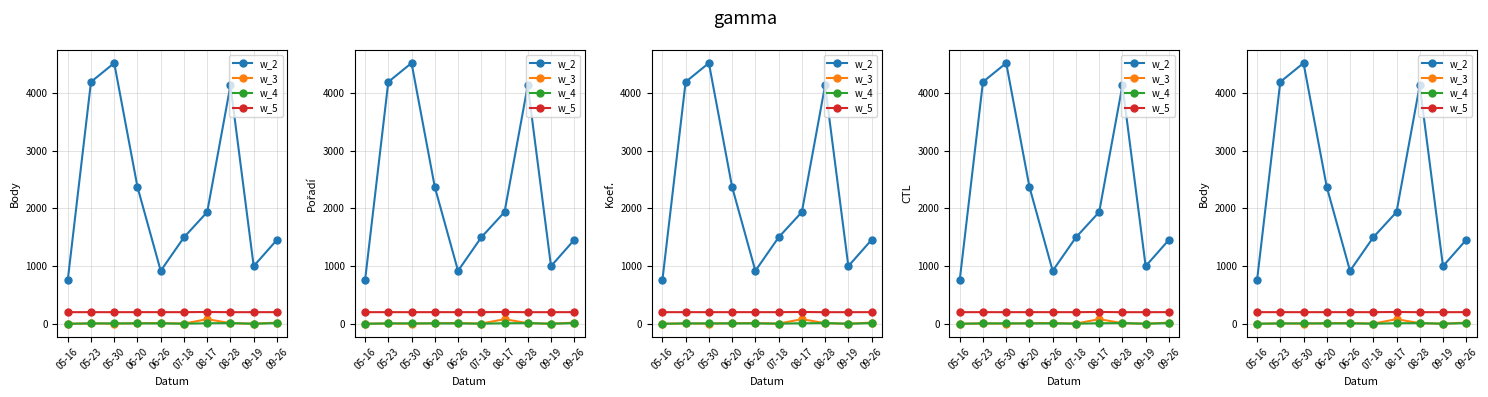

Reading left to right, extract all data points from this chart.

w_2: 754.0	4188.0	4515.0	2369.0	917.0	1497.0	1935.0	4128.0	998.0	1454.0
w_3: 2.0	7.0	4.0	11.0	14.0	4.0	80.0	12.0	2.0	21.0
w_4: 1.0	7.0	7.0	7.0	7.0	3.0	10.0	12.0	2.0	12.0
w_5: 201.7	202.1	201.6	202.1	202.0	201.7	205.0	201.3	201.7	202.2